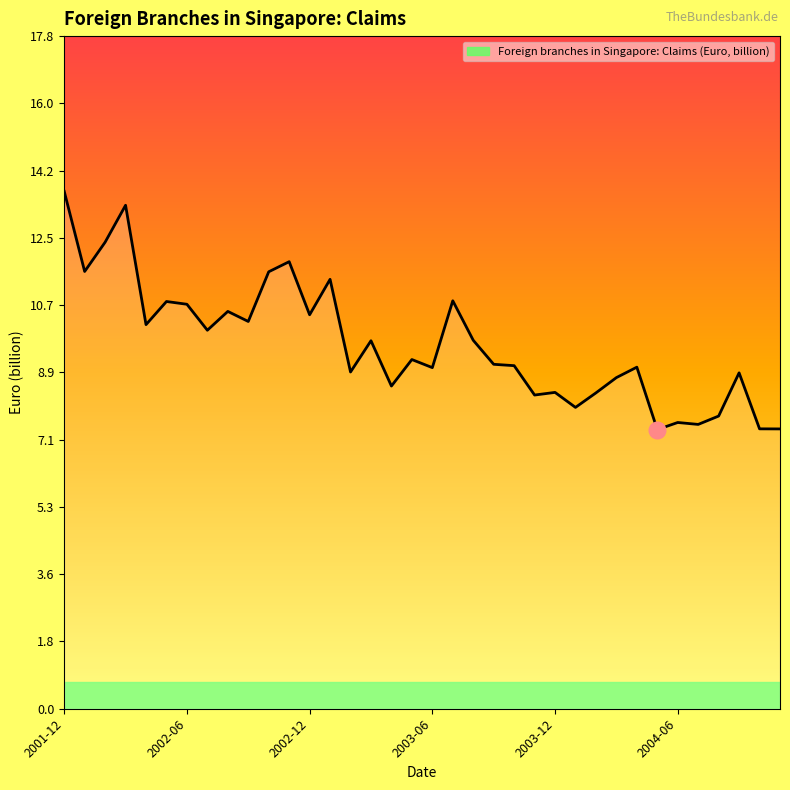

What is the smallest value displayed?

7.4